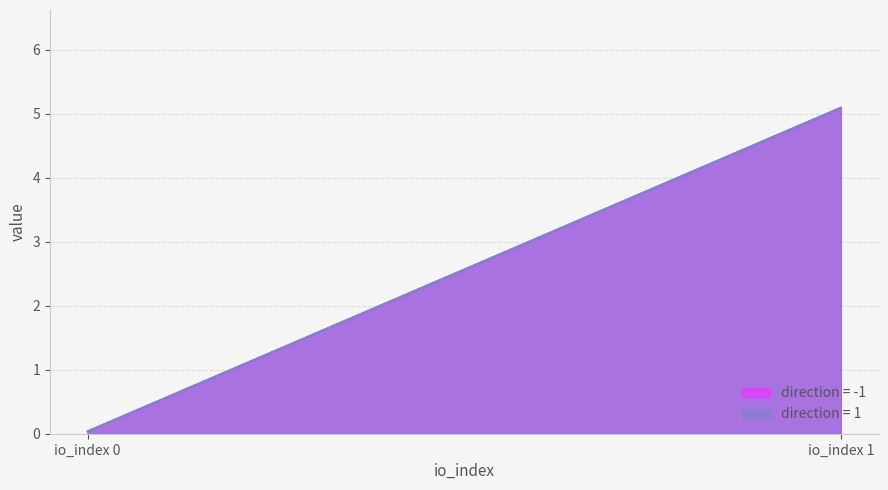

What is the difference between the highest and lowest values at -1?

4.1